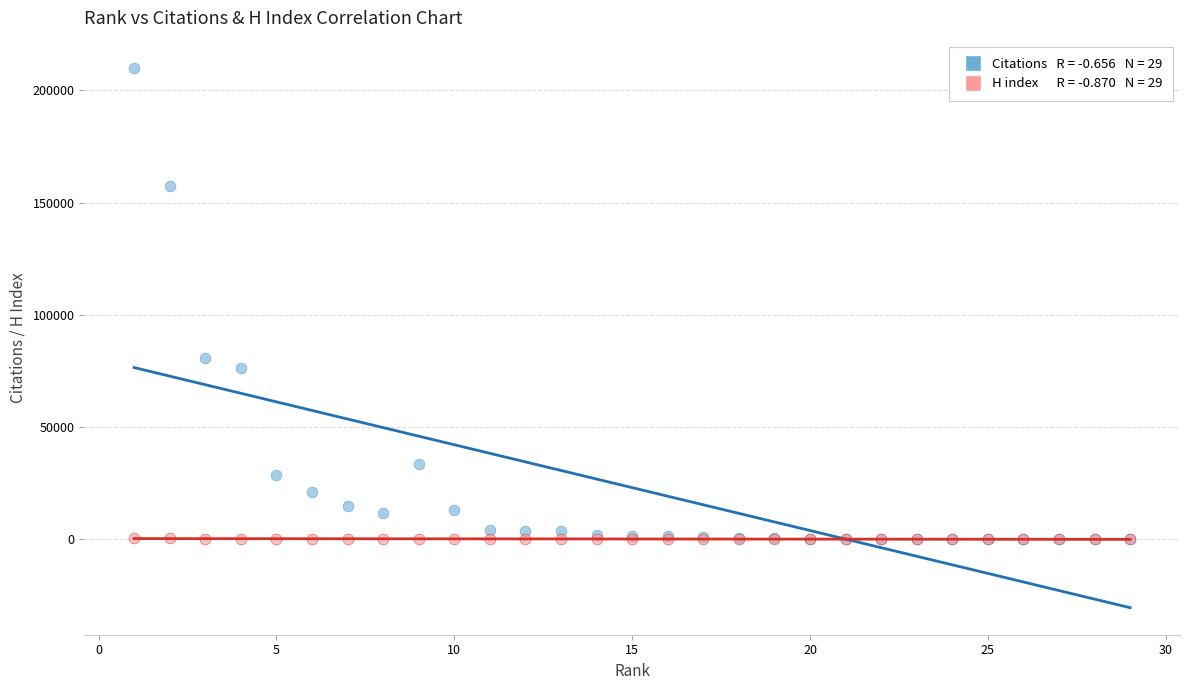

Across all series, what Y value is closest to 105083?

80946